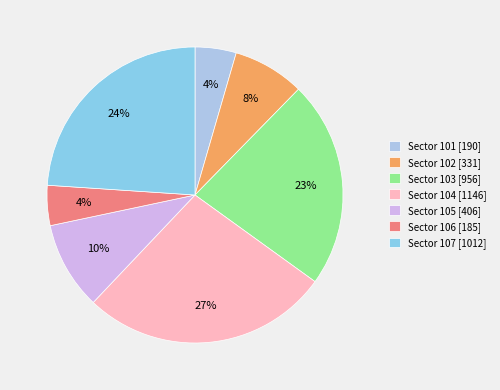

Count the number of slices in the pie.

7